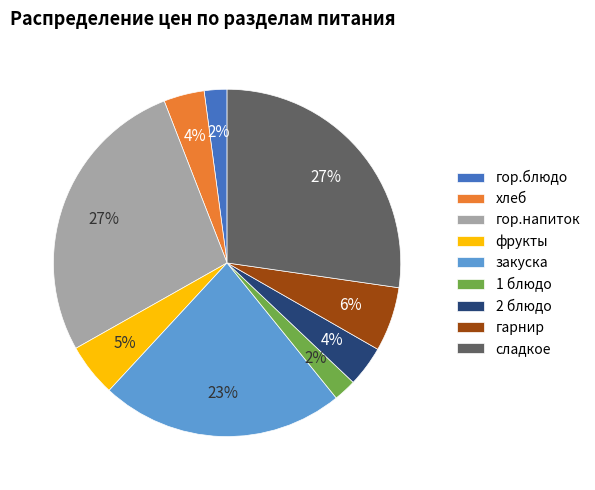

To the nearest percent, what is the difference between the гор.напиток and фрукты slice percentages?

22%